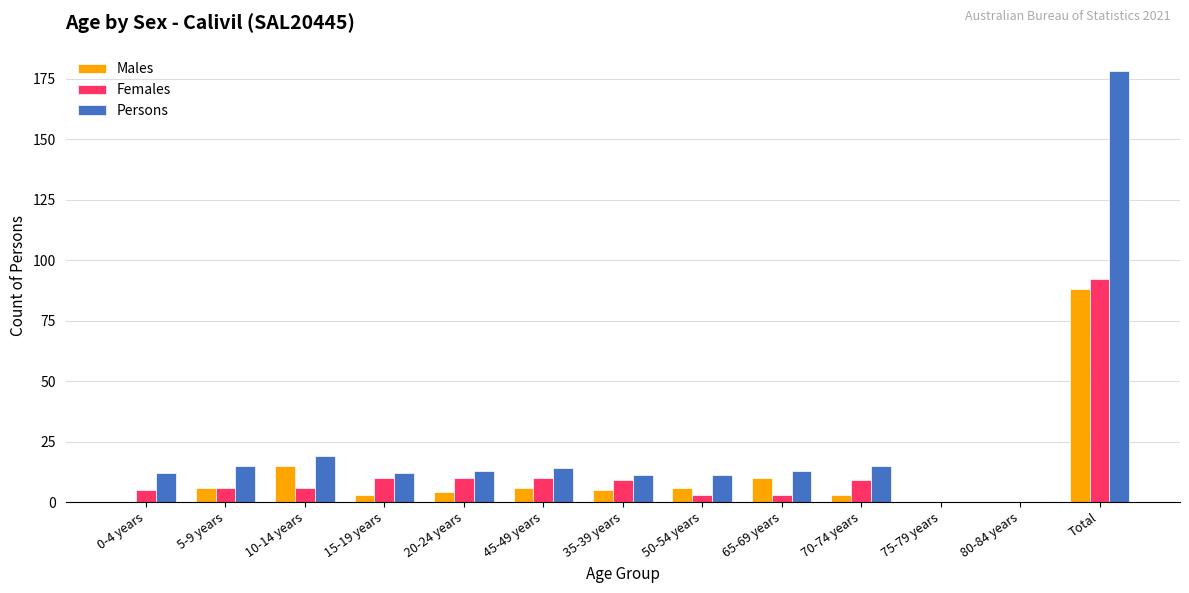

Which category has the highest value in the Persons series?

Total